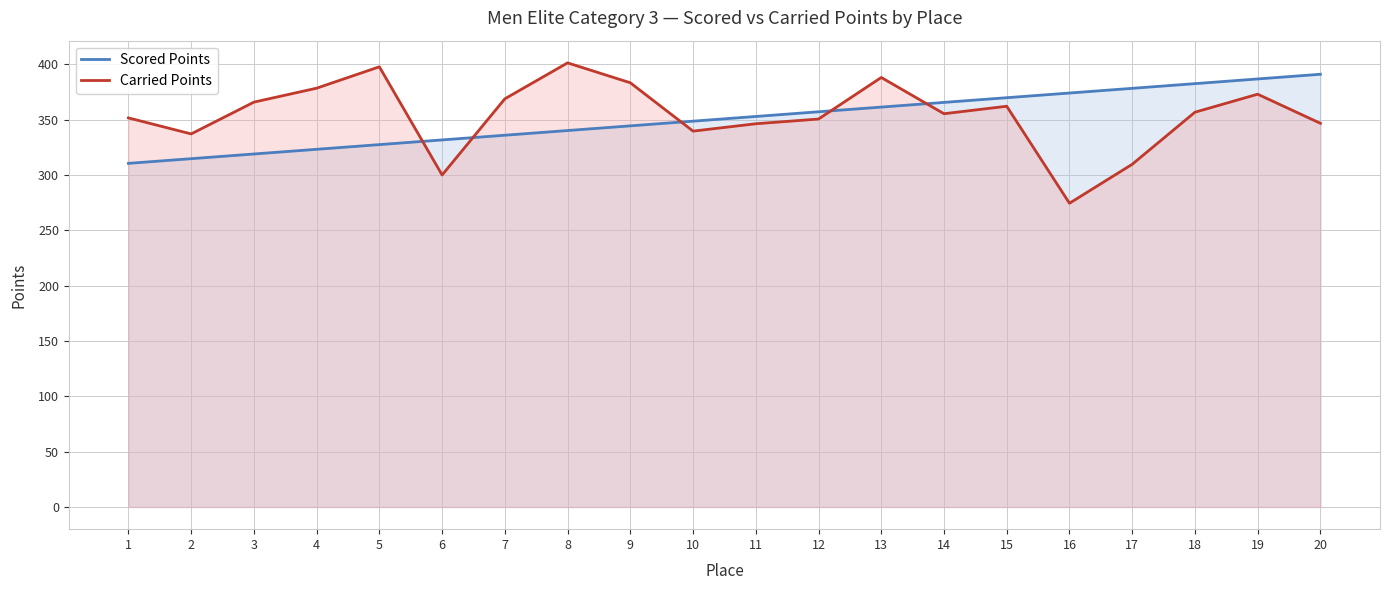

Is it true that Carried Points equals 383.3 at 9?

True